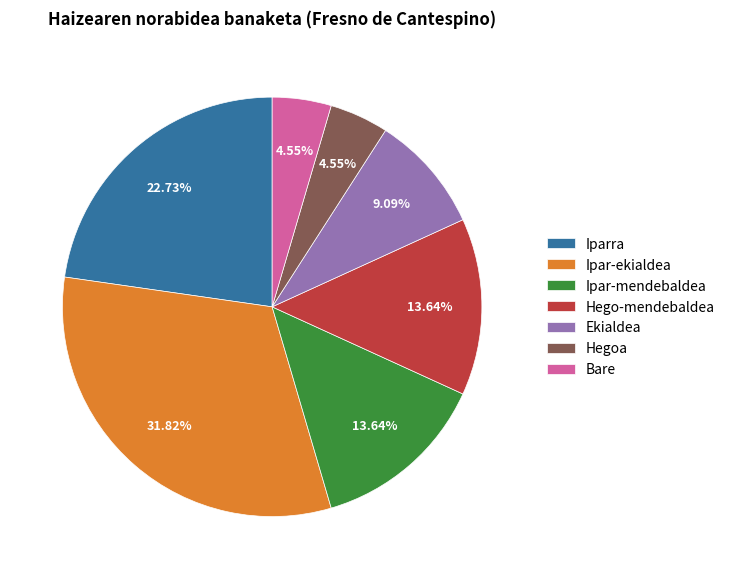

Is it true that Iparra is 2% of the pie?

False